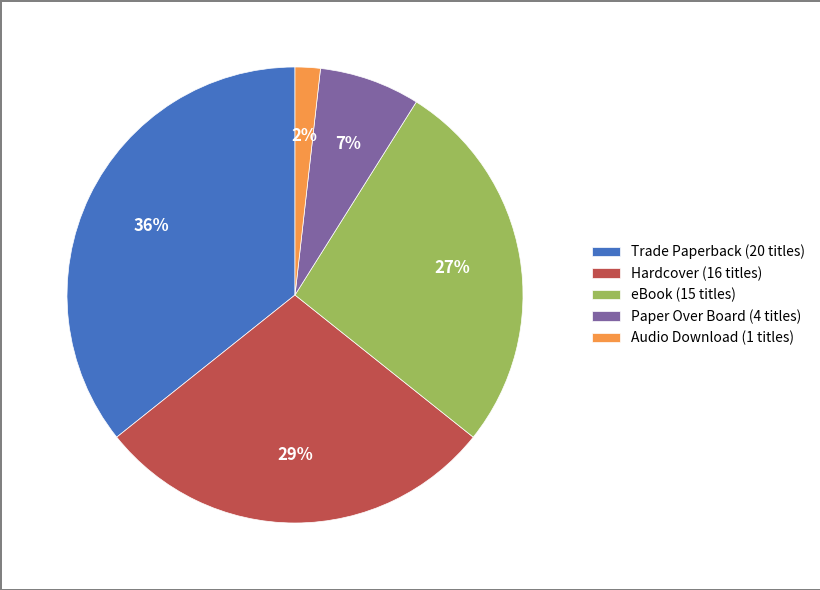

What is the largest slice in the pie chart?

Trade Paperback